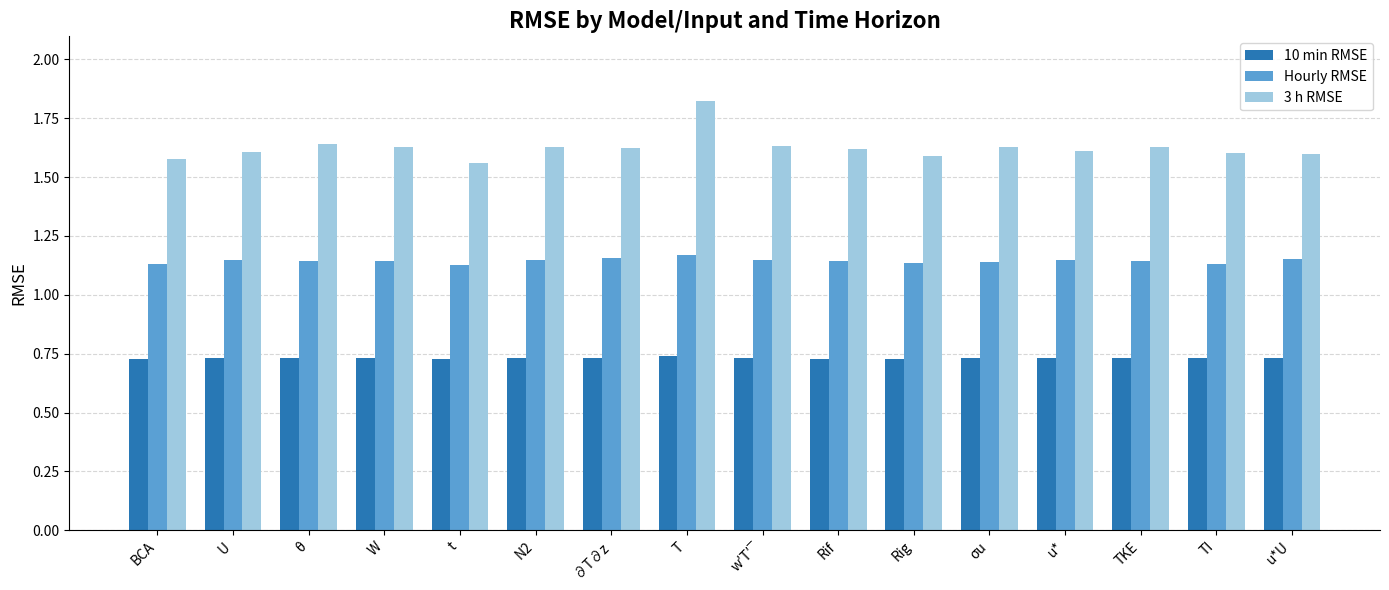

Count the 3 h RMSE values in the range 1 to 2.

16